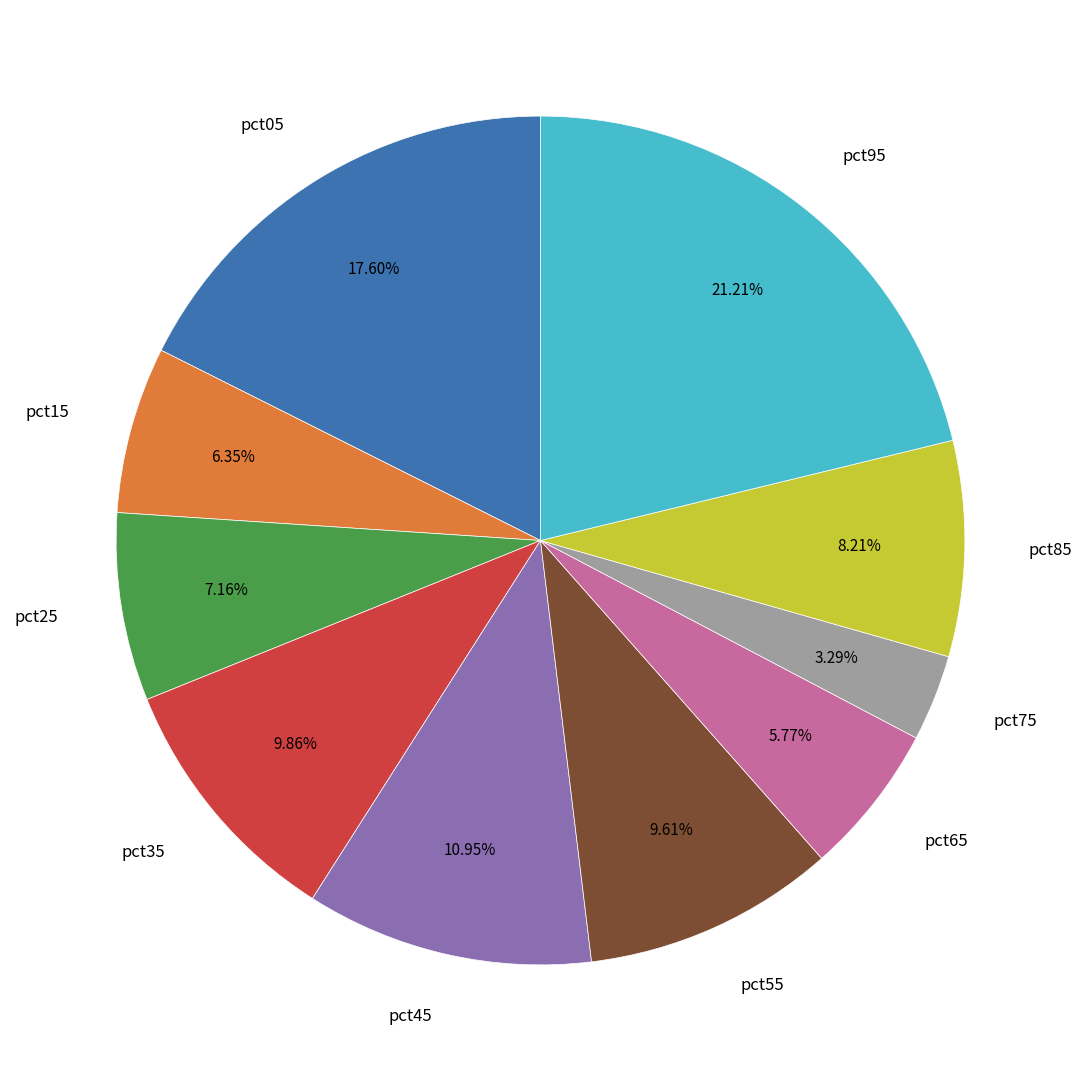

Does pct15 account for over 50% of the chart?

No